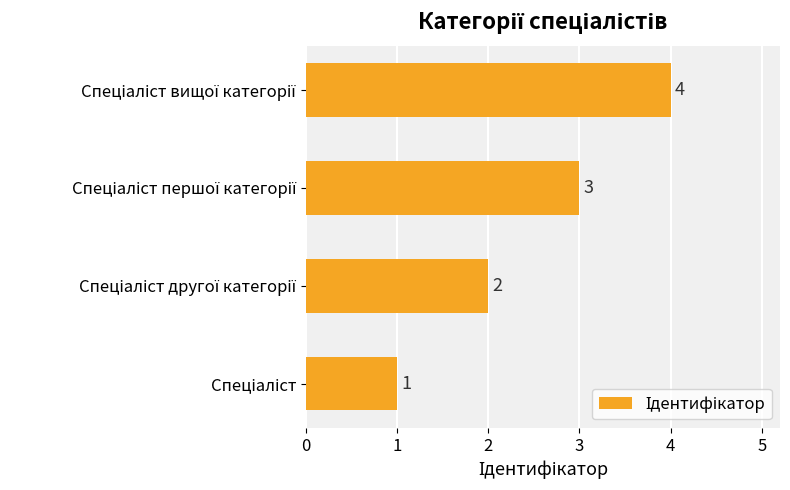

What is the sum of all values?

10